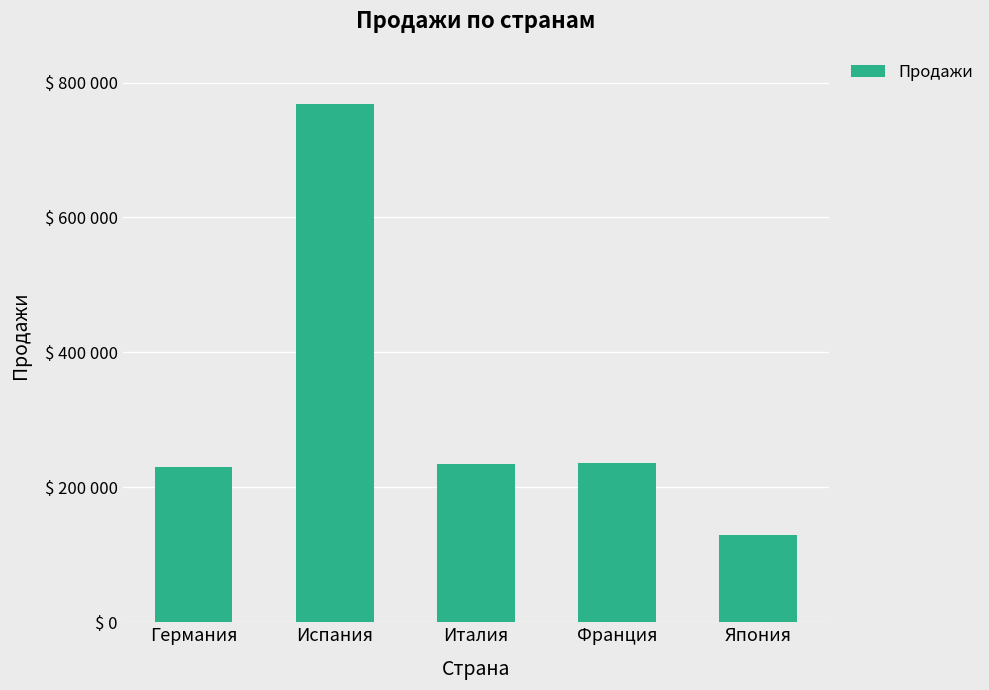

Are the bars horizontal?

No